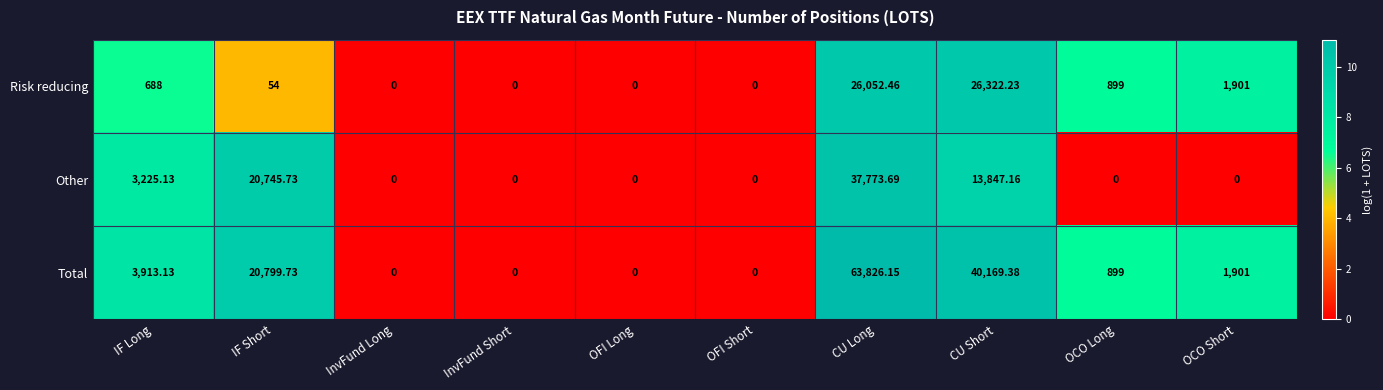

Rank the series at IF Short from highest to lowest value.

Total, Other, Risk reducing